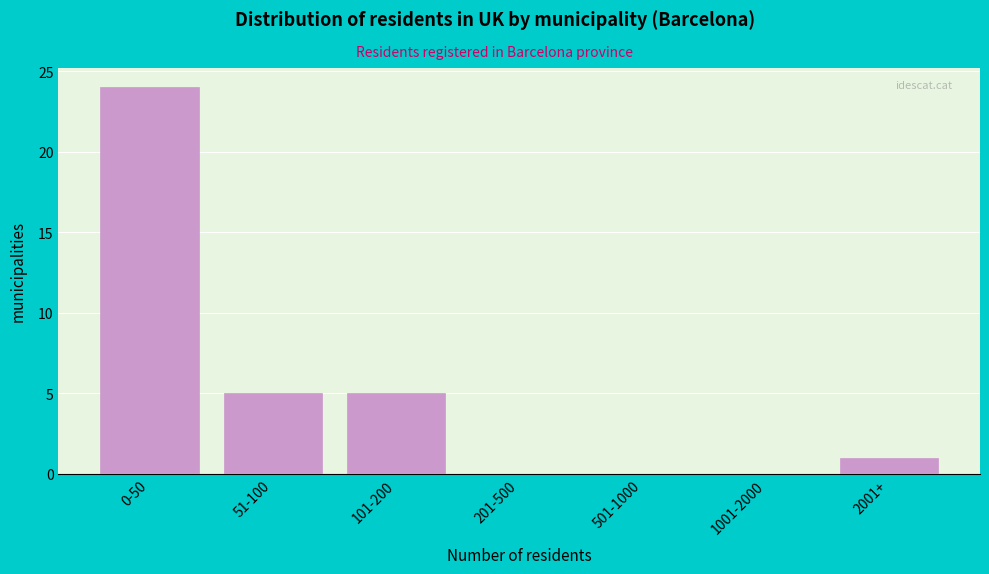

Reading left to right, transcribe all the data shown in this chart.

0-50=24	51-100=5	101-200=5	201-500=0	501-1000=0	1001-2000=0	2001+=1